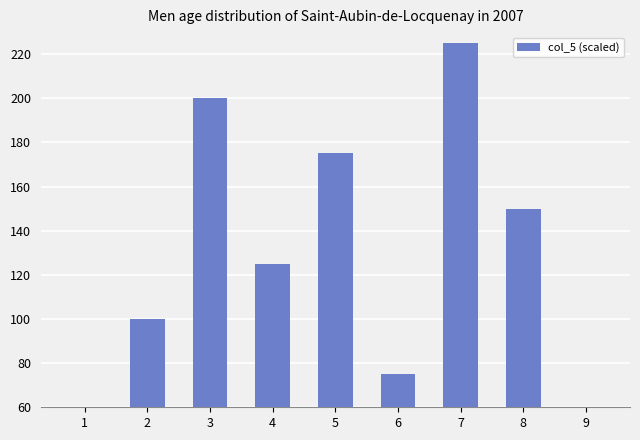

How many series are shown in this chart?

1